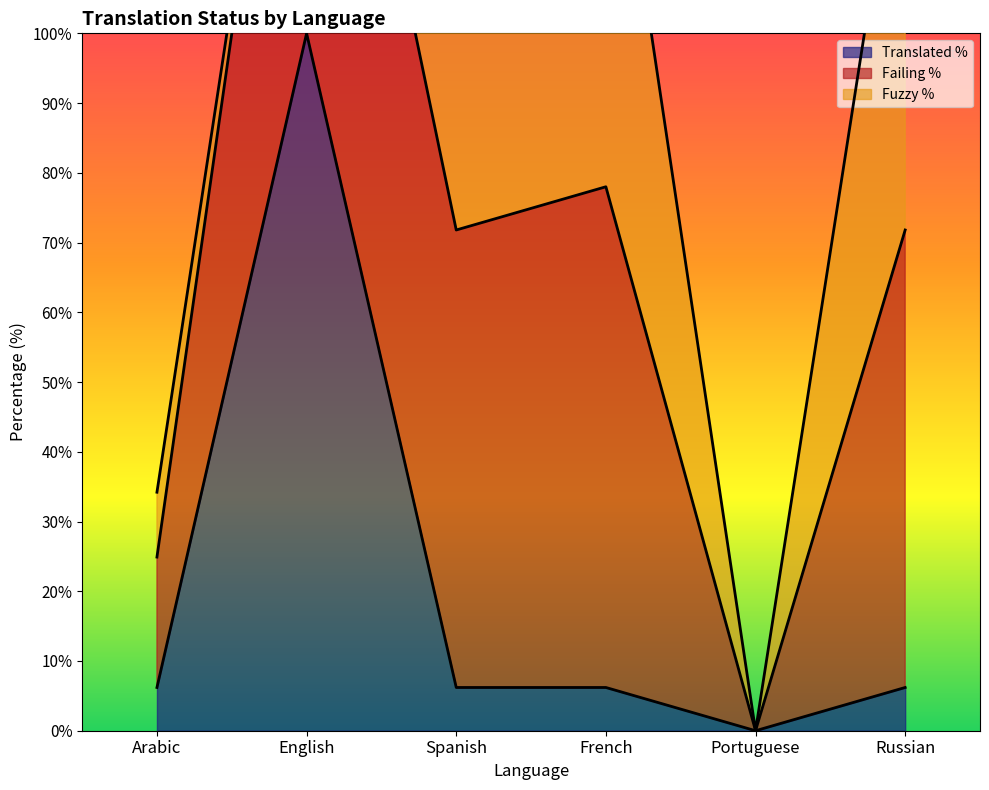

True or false: translated_percent and failing_percent cross at least once.

False